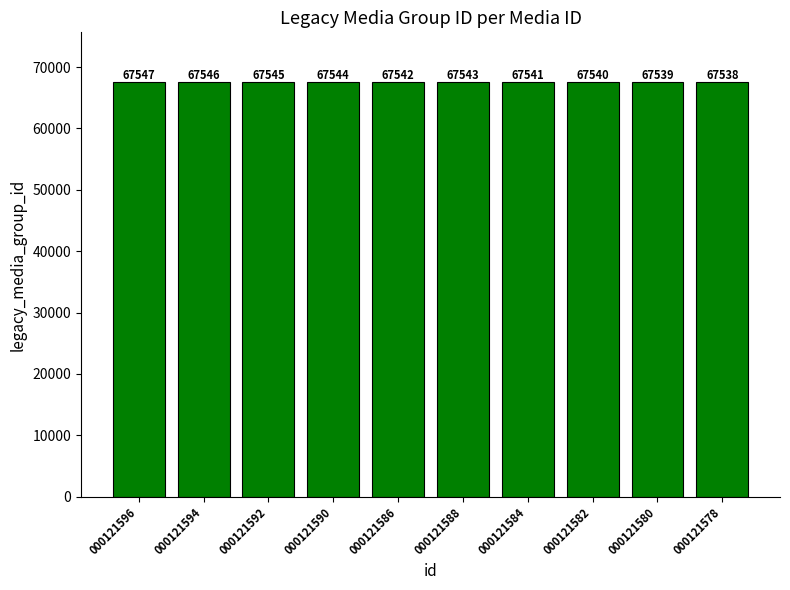

What is the label of the 9th bar from the right?

000121594